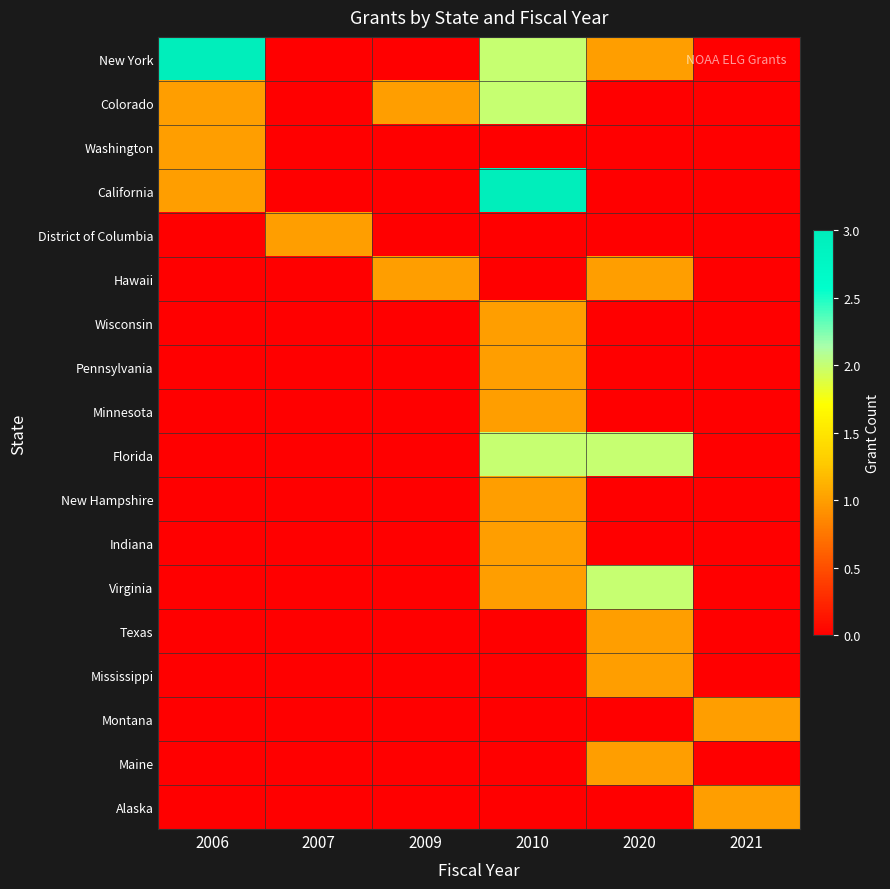

At 2021, list the series in order from largest to smallest.

Montana, Alaska, New York, Colorado, Washington, California, District of Columbia, Hawaii, Wisconsin, Pennsylvania, Minnesota, Florida, New Hampshire, Indiana, Virginia, Texas, Mississippi, Maine